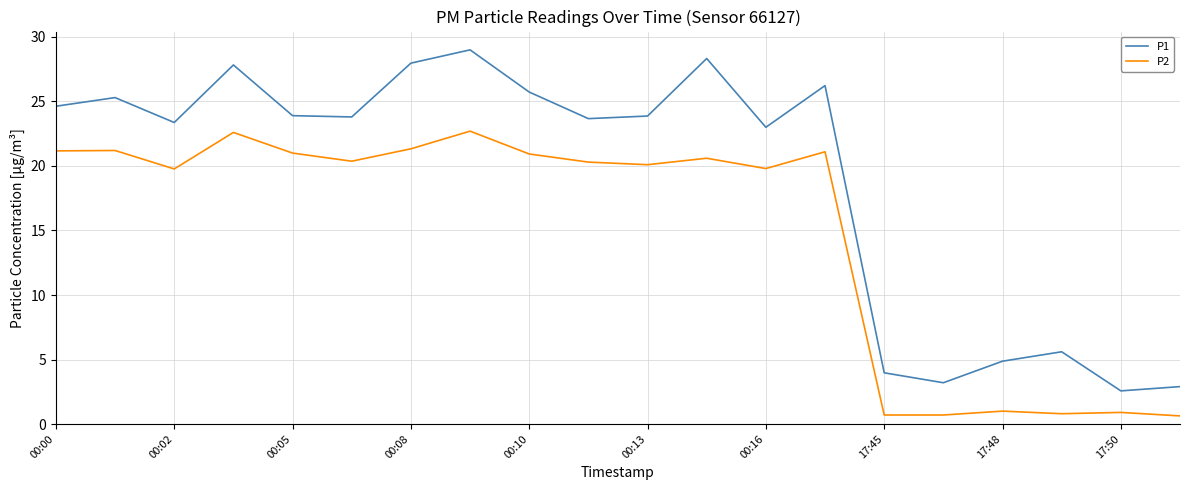

True or false: P2 and P1 intersect in this chart.

False